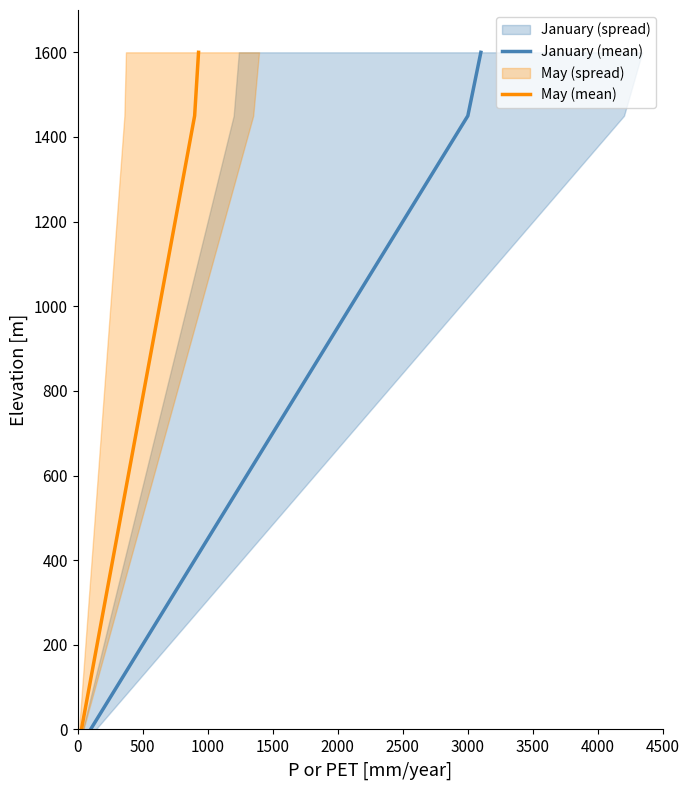

The January (mean) series shows 135 at 1000. True or false?

False